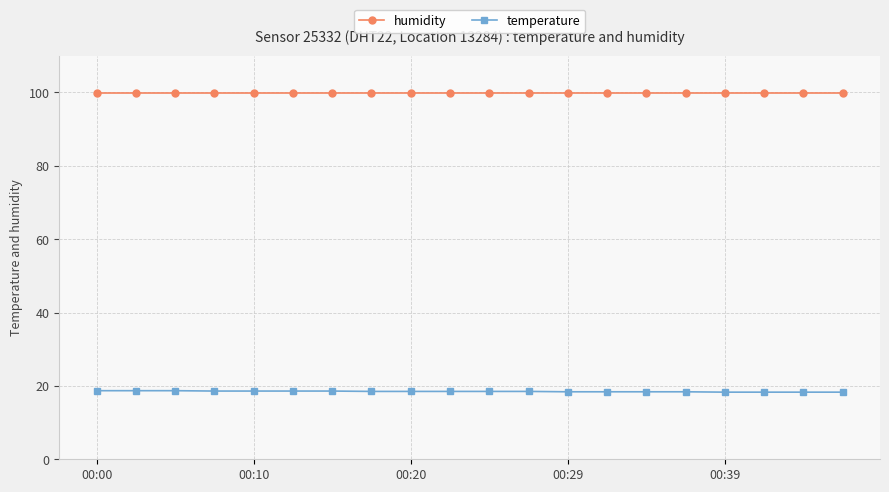

What are all the series names shown in the legend?

humidity, temperature